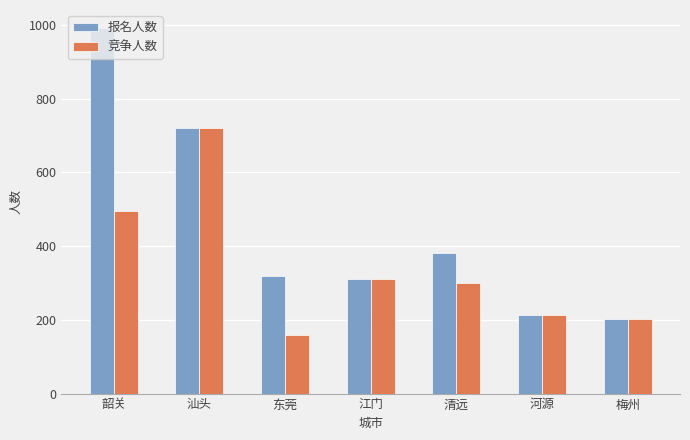

The value of 竞争人数 at 河源 is 214.0. True or false?

True